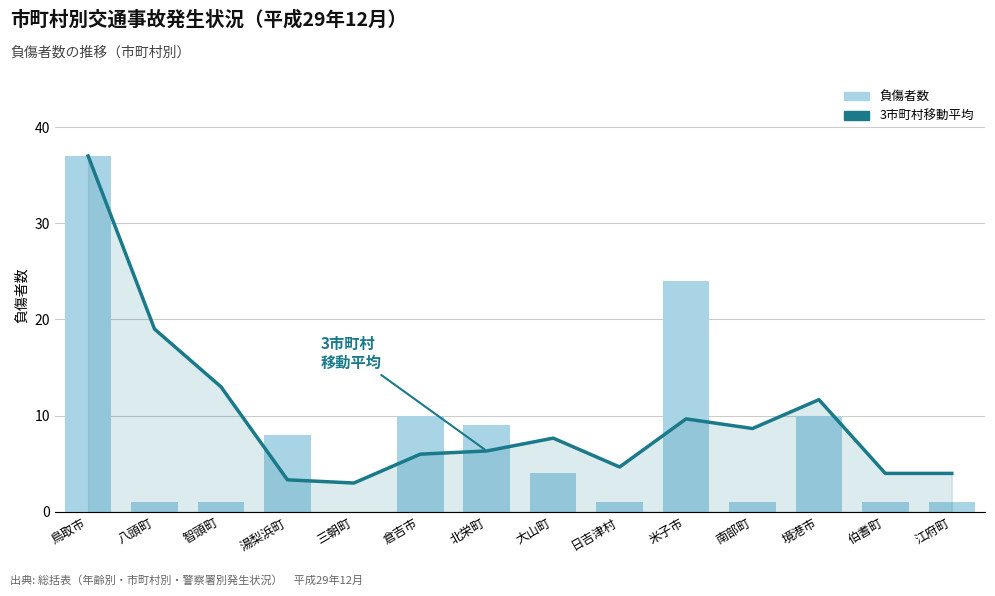

Does the chart contain any negative values?

No